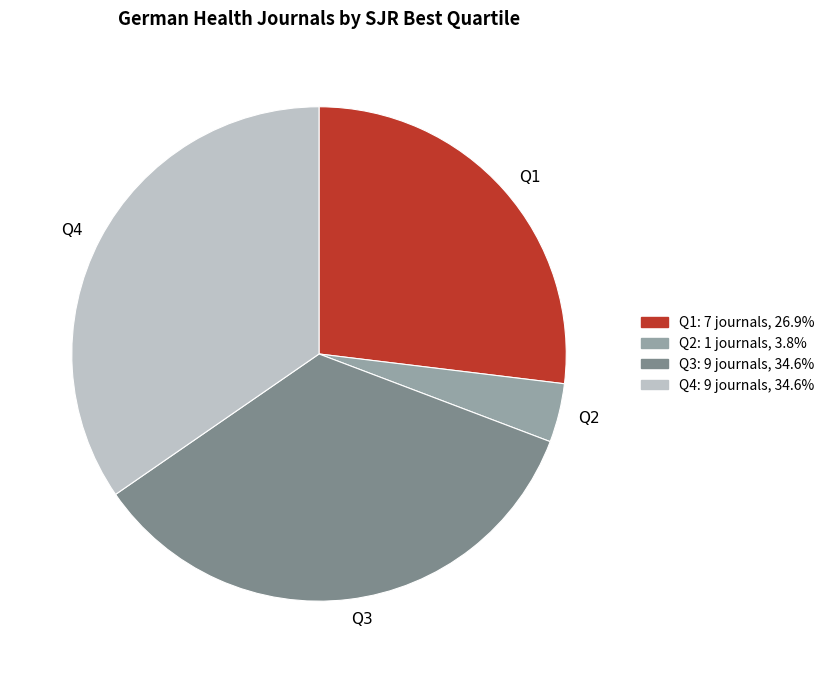

Which slice is the smallest?

Q2